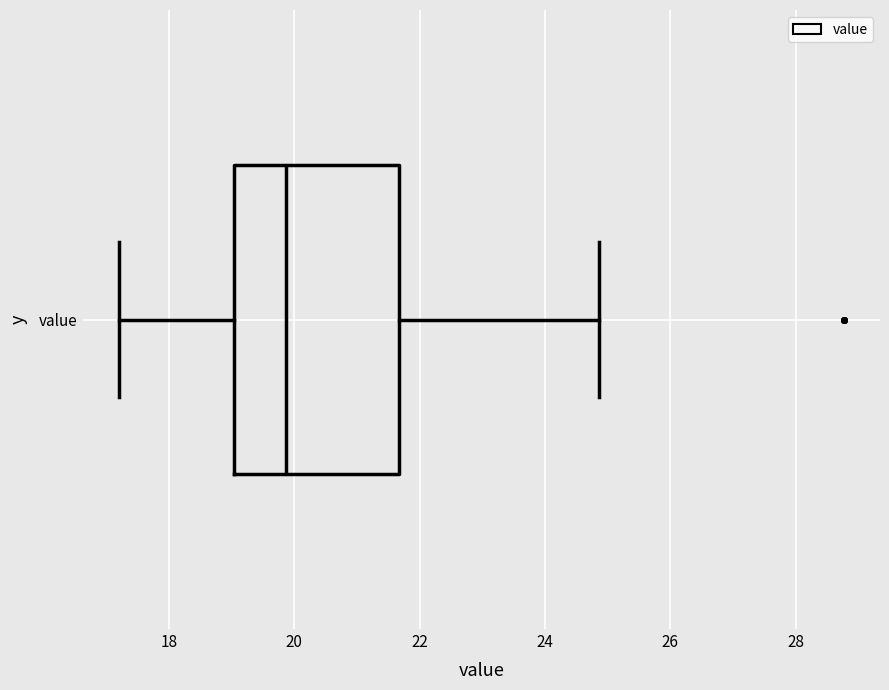

Where is the right edge of the box for value on the x-axis? The values are not printed on the chart, so give them approximately, as read against the axis.

21.6